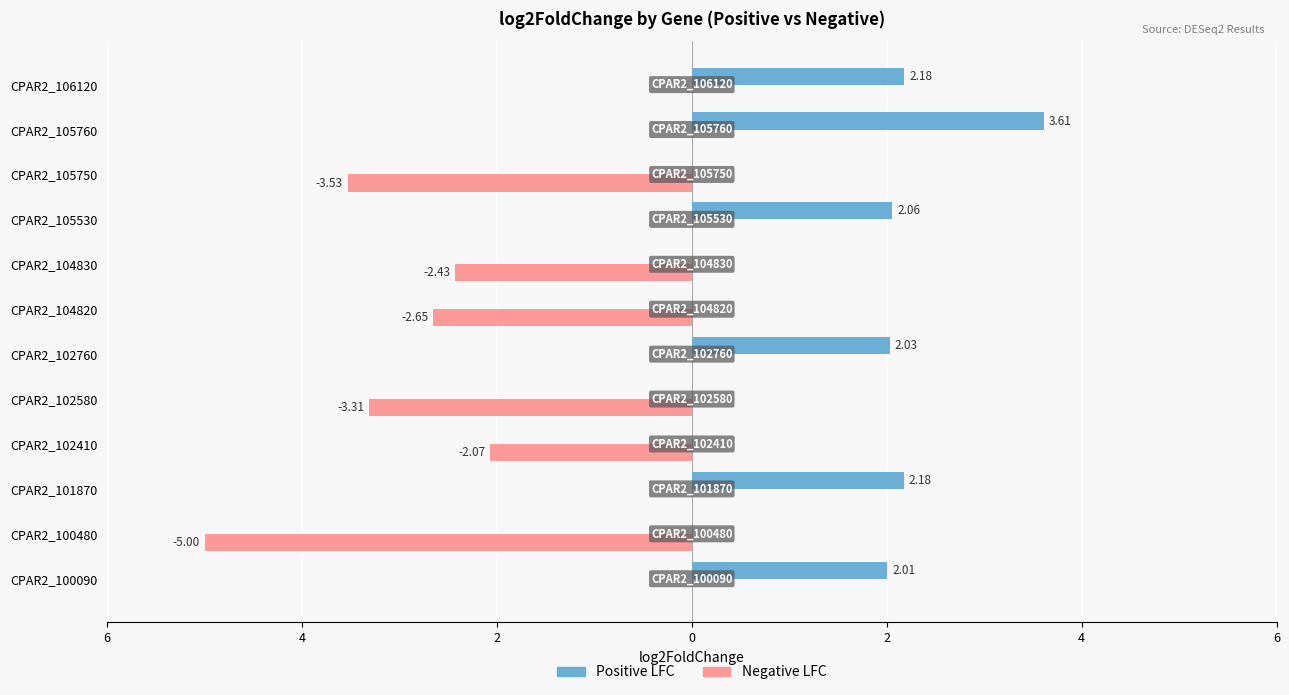

Which series has the largest total across all categories?

Positive LFC